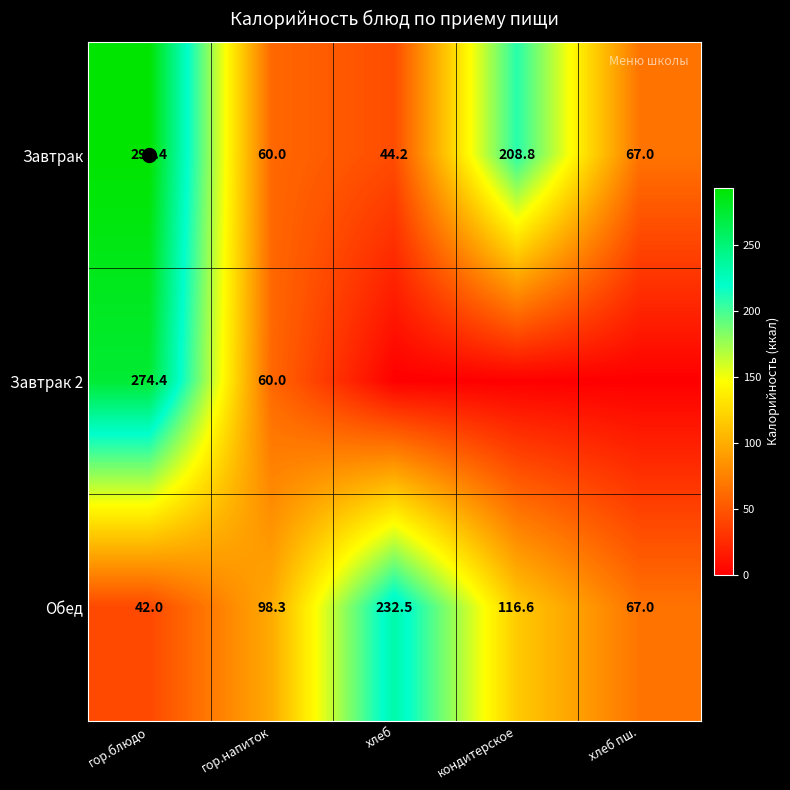

The value of Завтрак 2 at хлеб пш. is 0.0. True or false?

True